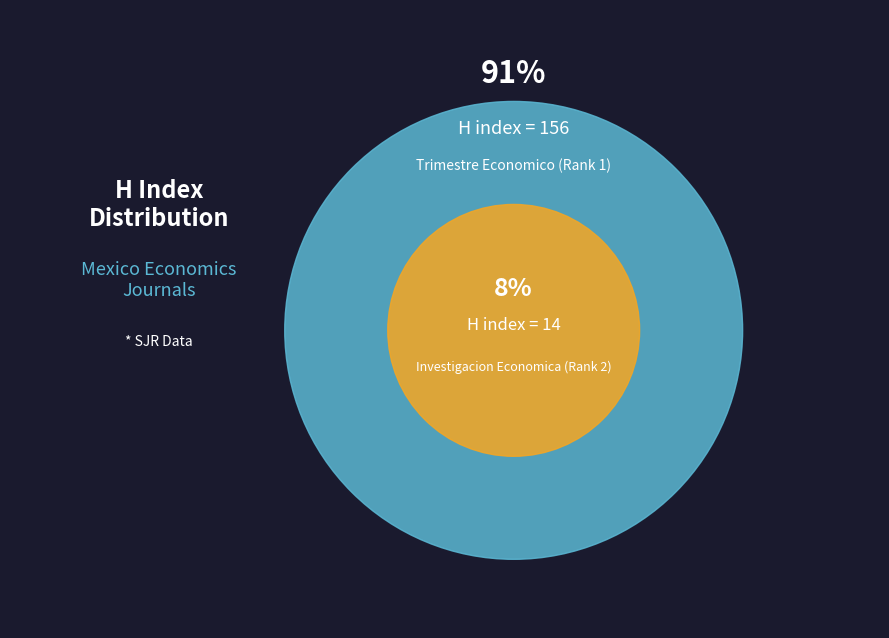

Is it true that Trimestre Economico (Rank 1) is 99% of the pie?

False